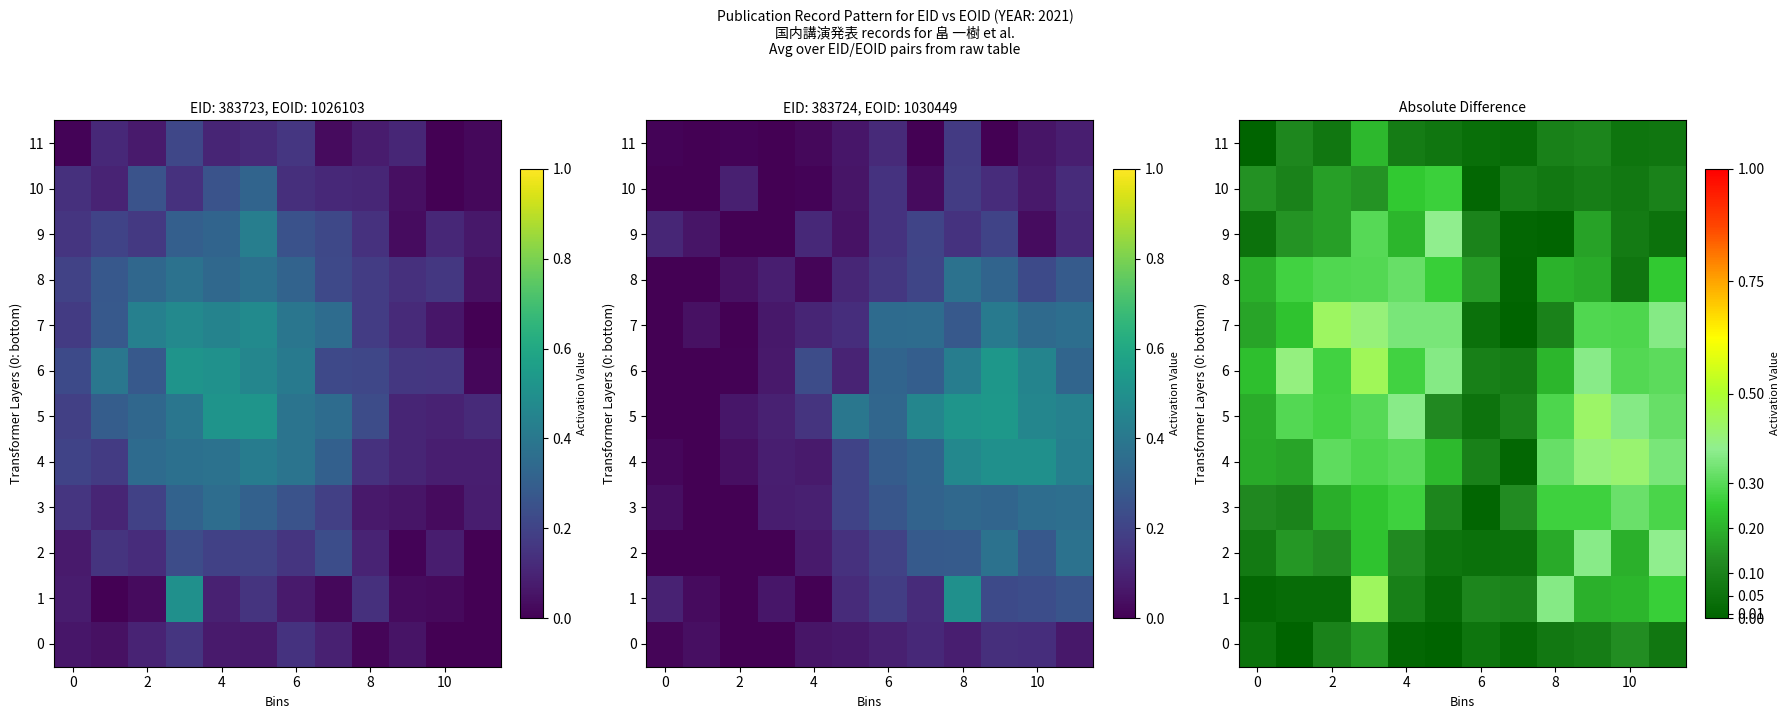

What is the difference between the 7 values at 0 and 8?

0.1